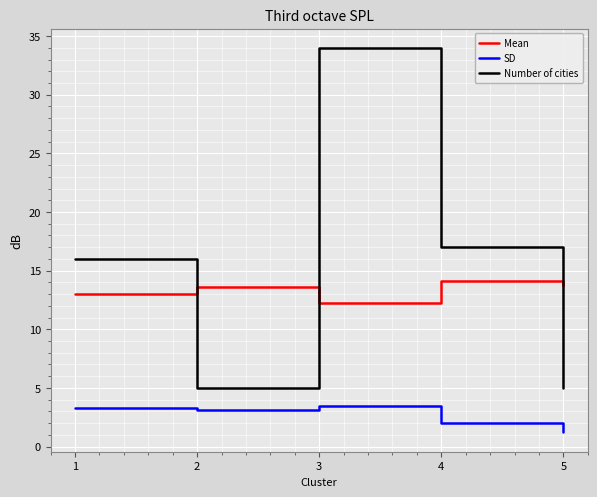

What is the sum of all SD values?

13.2